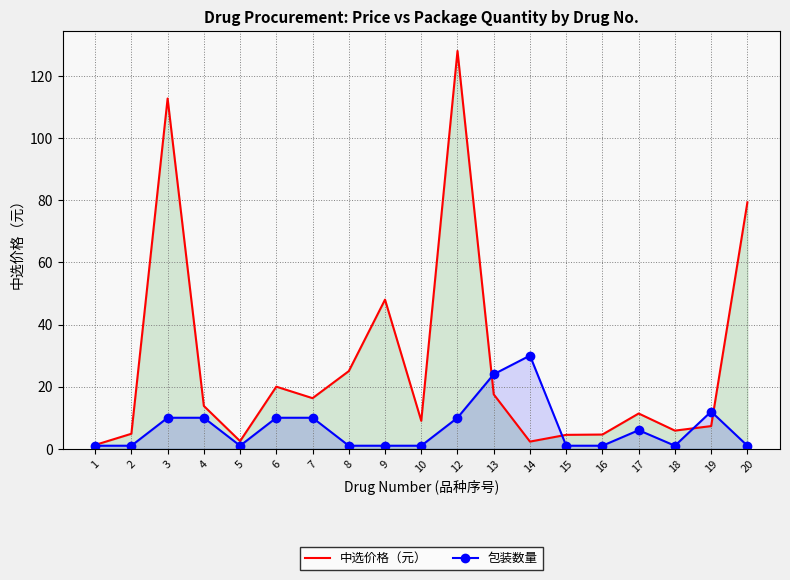

The 中选价格（元） series shows 3.6 at 19. True or false?

False